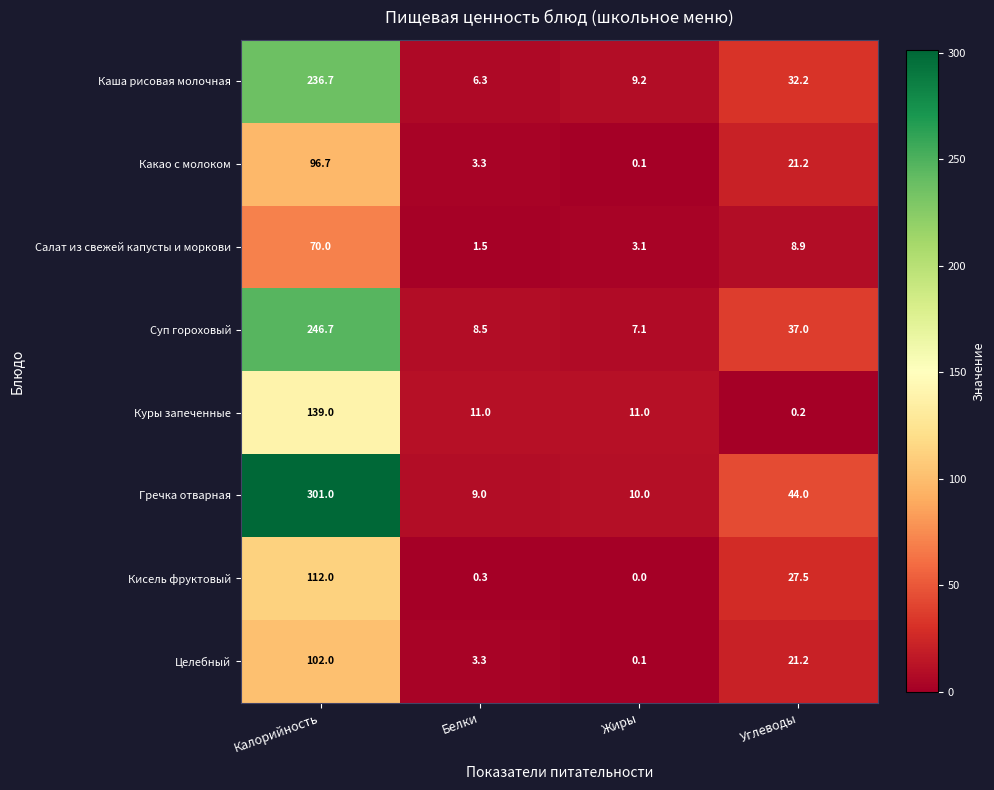

The value of Салат из свежей капусты и моркови at Углеводы is 8.9. True or false?

True